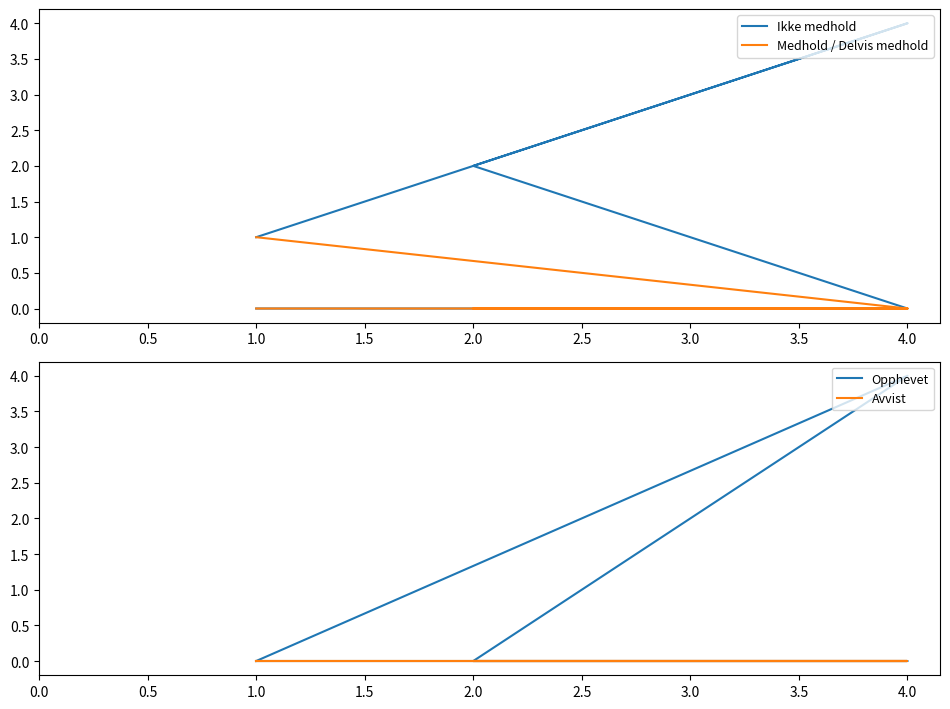

The Medhold / Delvis medhold series shows 1 at 1.0. True or false?

False